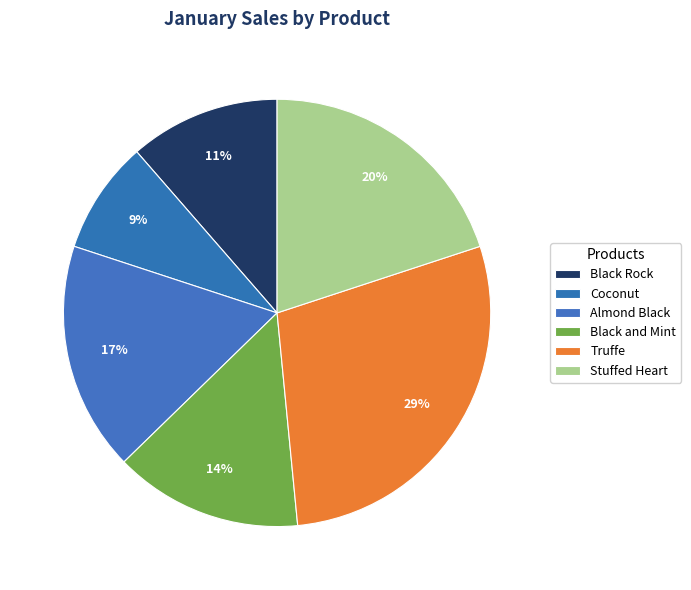

What percentage do Black Rock and Stuffed Heart together represent?

31.4%